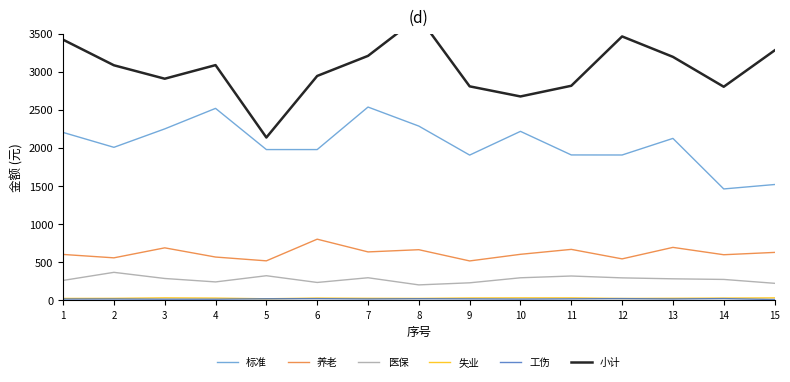

What is the difference between the 小计 values at 12 and 7?

254.9